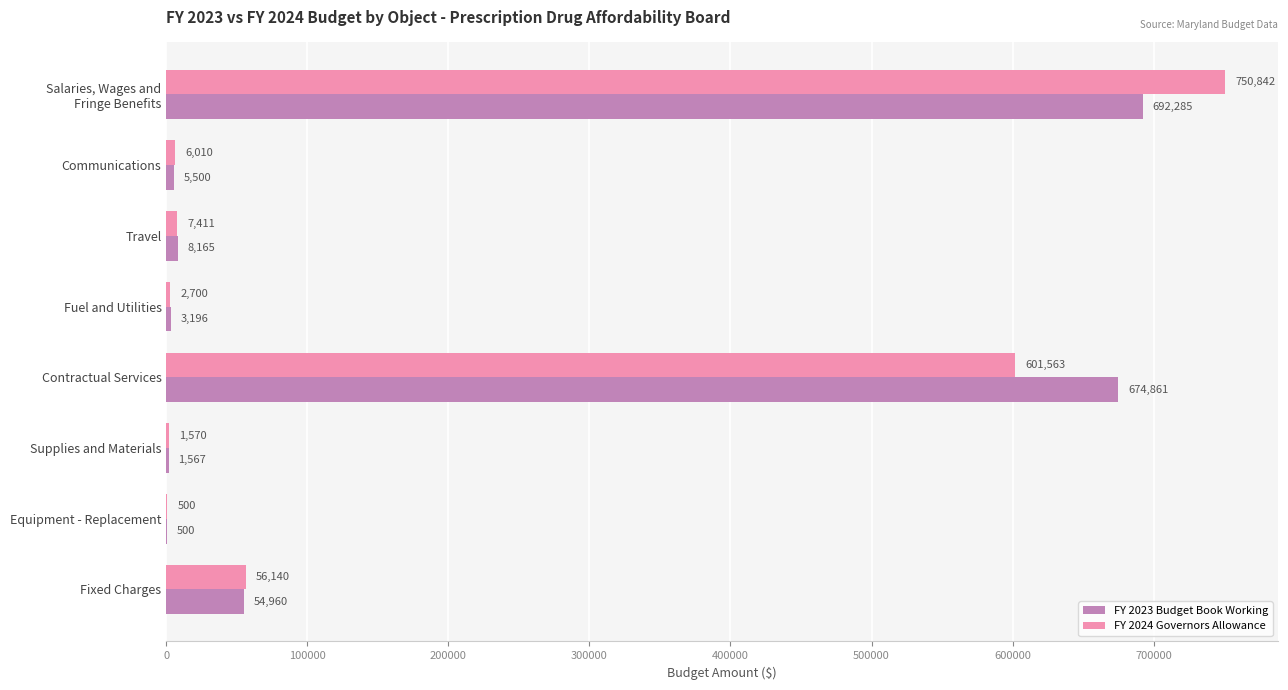

What is the sum of all FY 2024 Governors Allowance values?

1426736